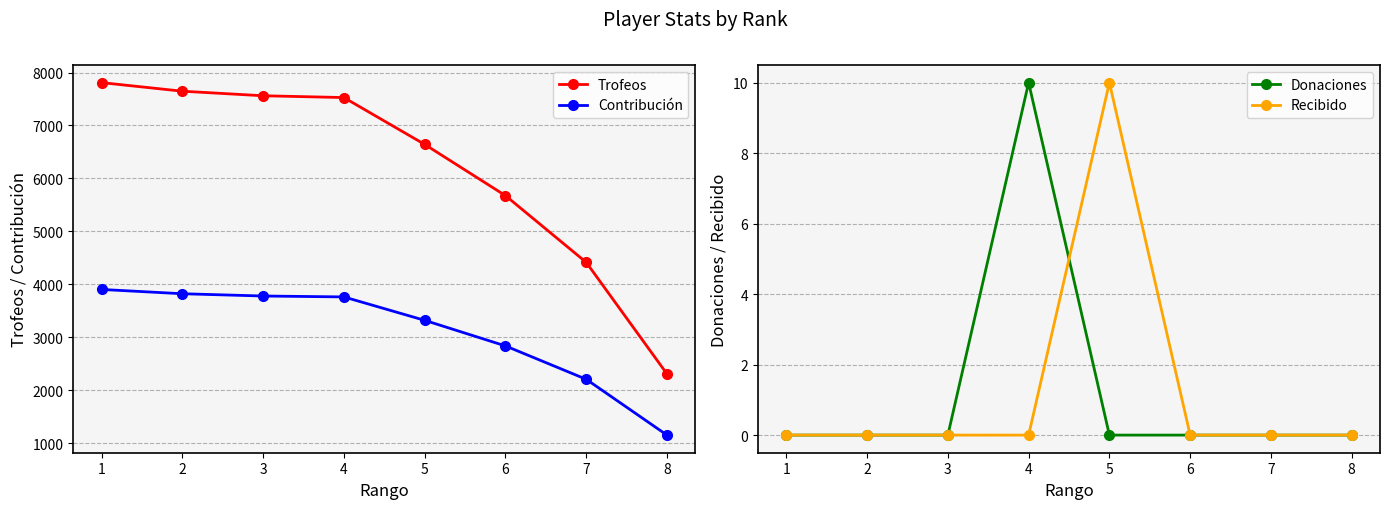

At 6, list the series in order from smallest to largest.

Donaciones, Recibido, Contribución, Trofeos